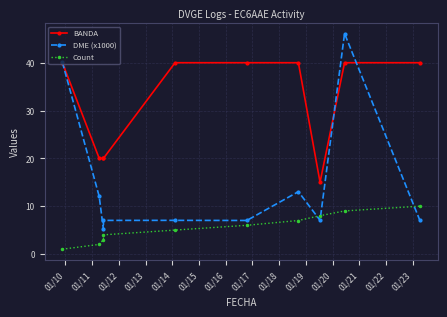

What is the difference between the maximum and minimum values in the BANDA series?

25.0